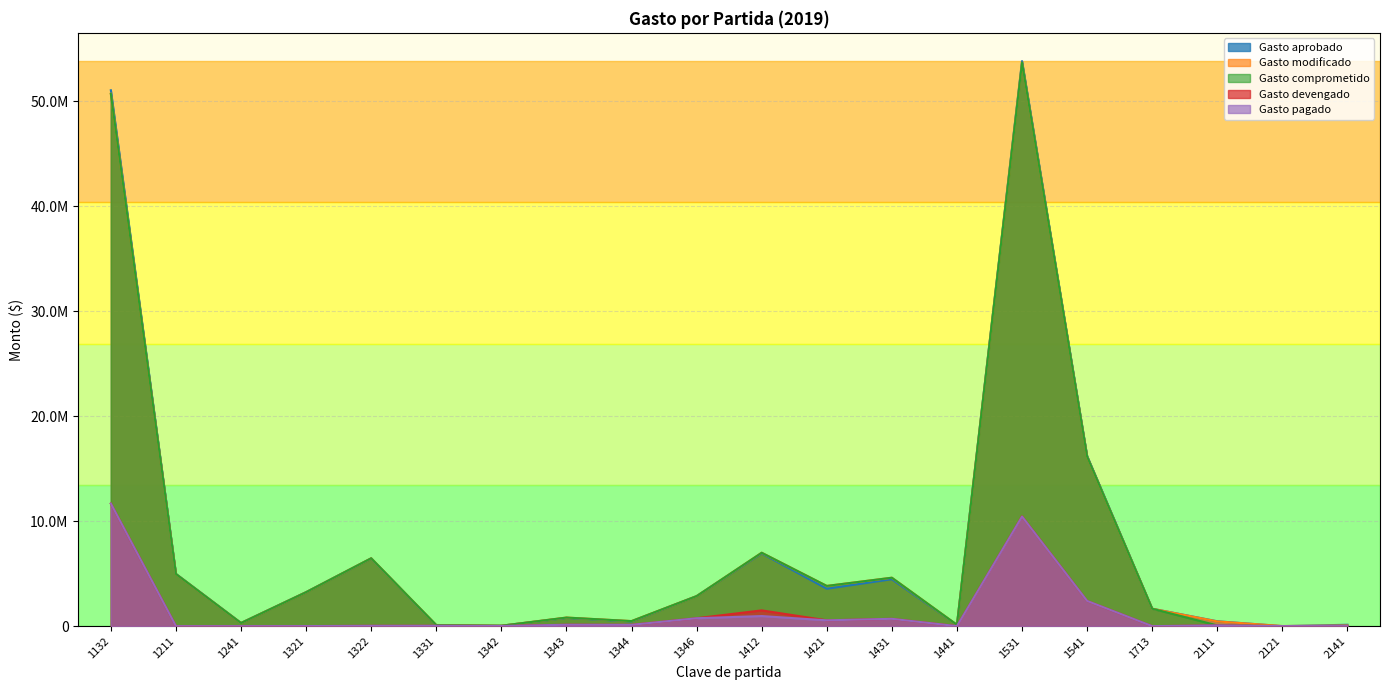

What is the difference between the Gasto modificado values at 1331 and 2141?

40994.3